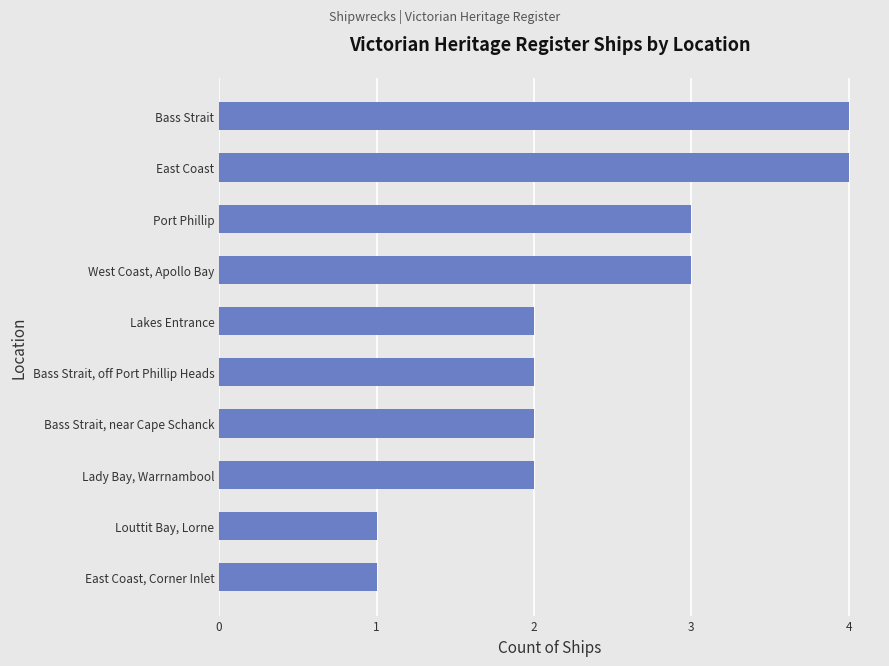

What is the average value?

2